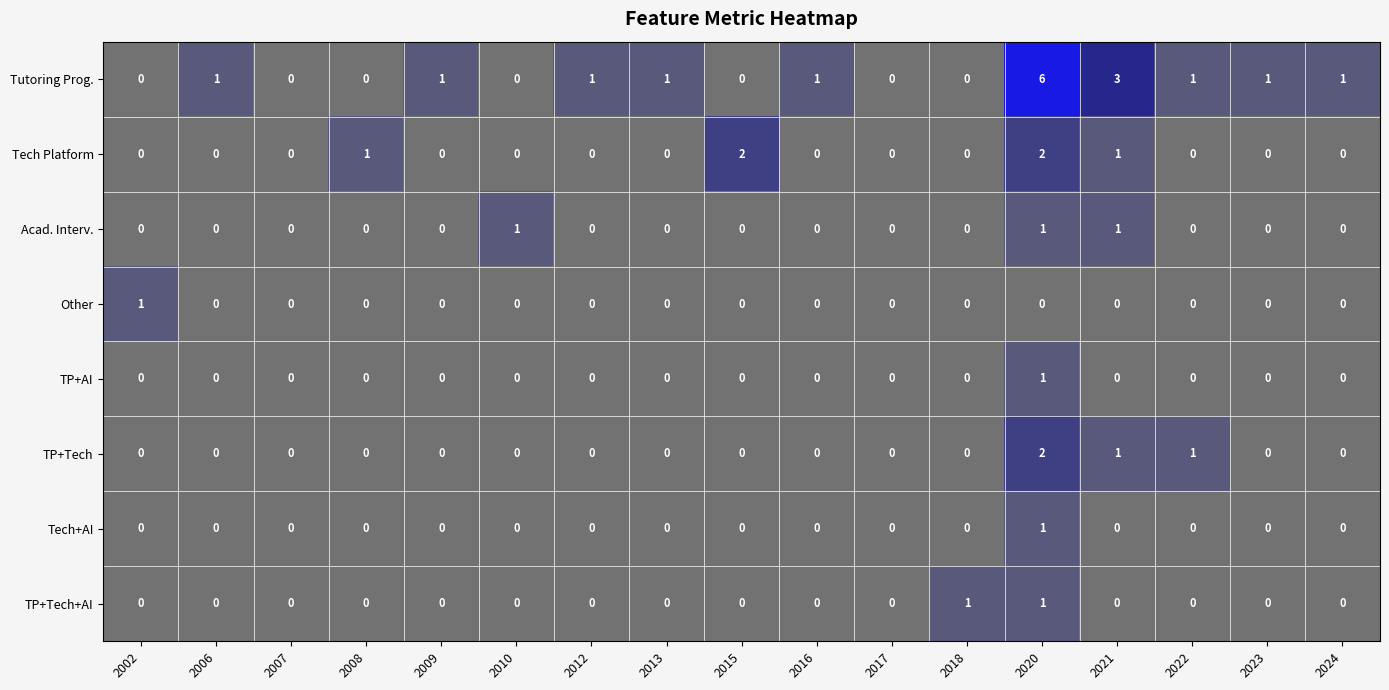

How many TP+Tech+AI values are between 0 and 1?

17